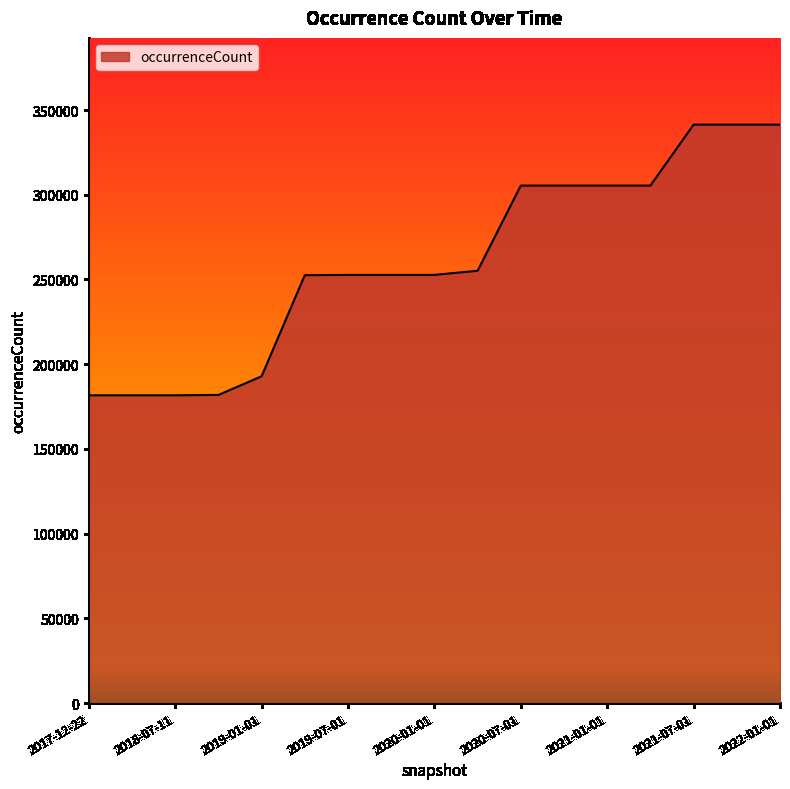

What is the greatest value displayed?

341378